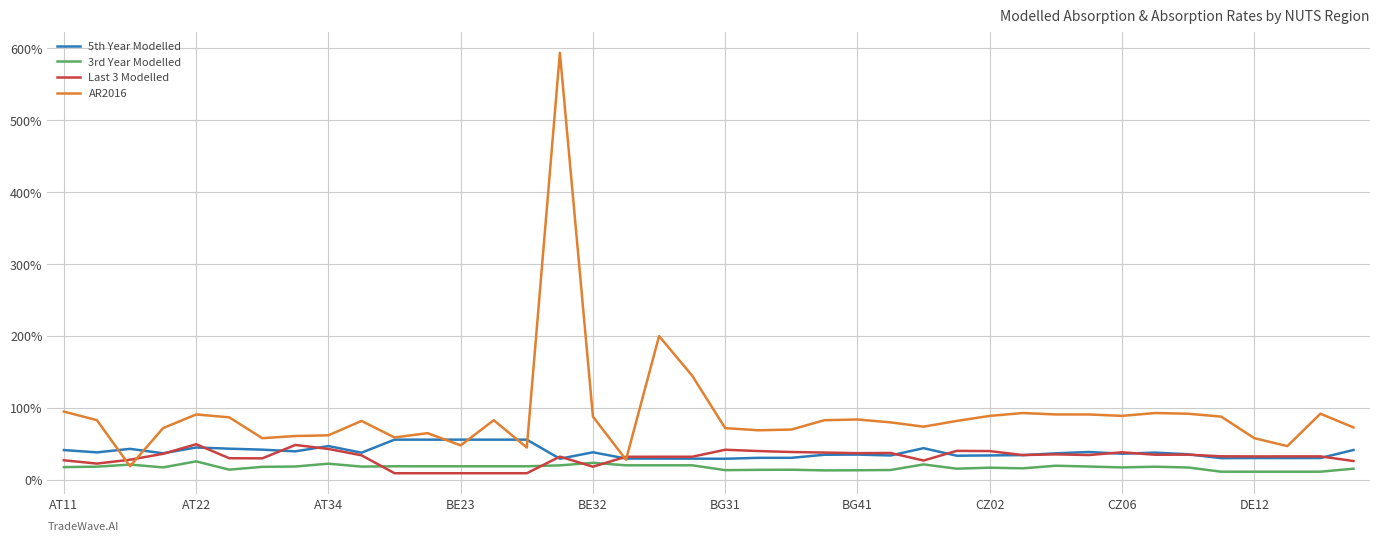

Is this an area chart (filled region under the line)?

No